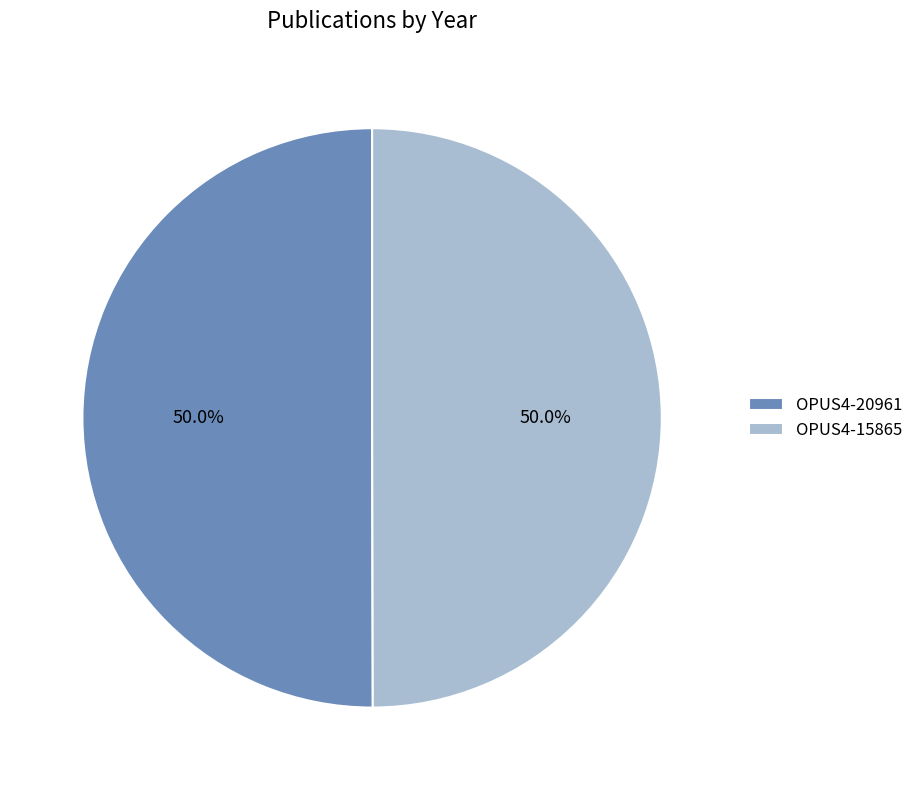

What percentage is the OPUS4-20961 slice, to the nearest percent?

50%